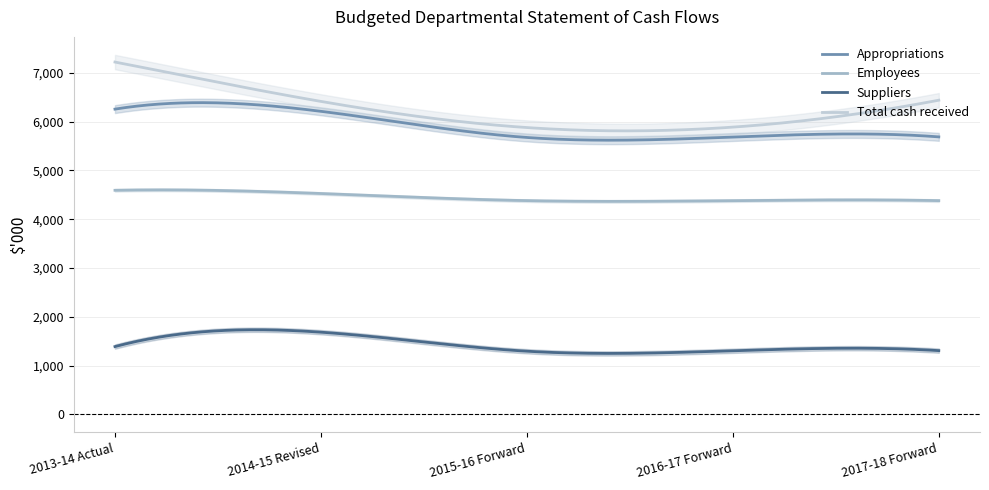

What is the average value of the Total cash received series?

6222.4